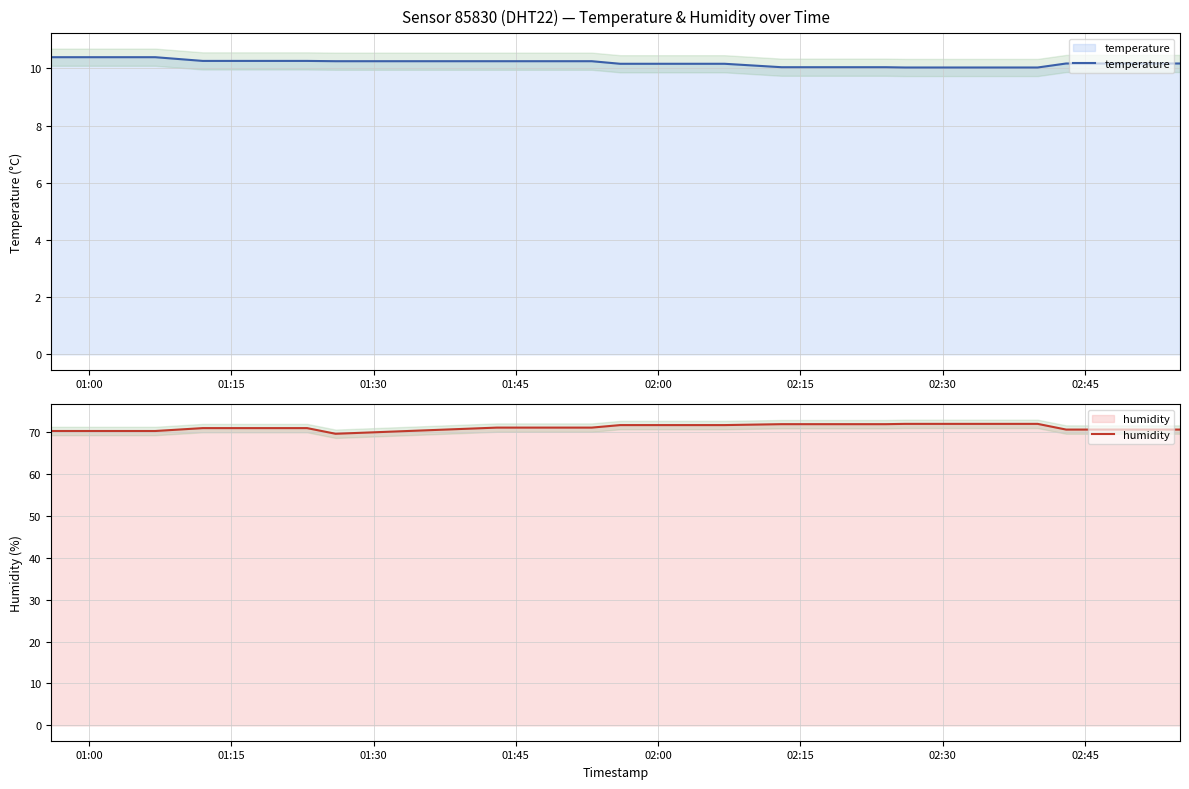

How many interior local valleys does the humidity series have?

1